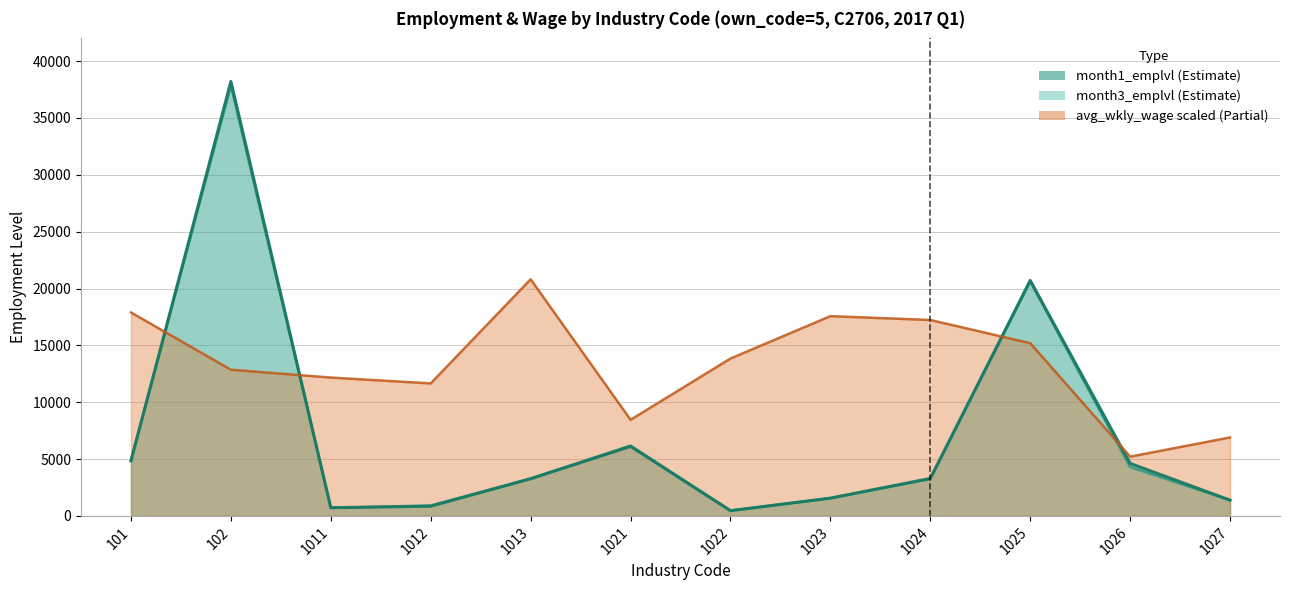

What is the value of the avg_wkly_wage point at the 5th from the left?

20811.5